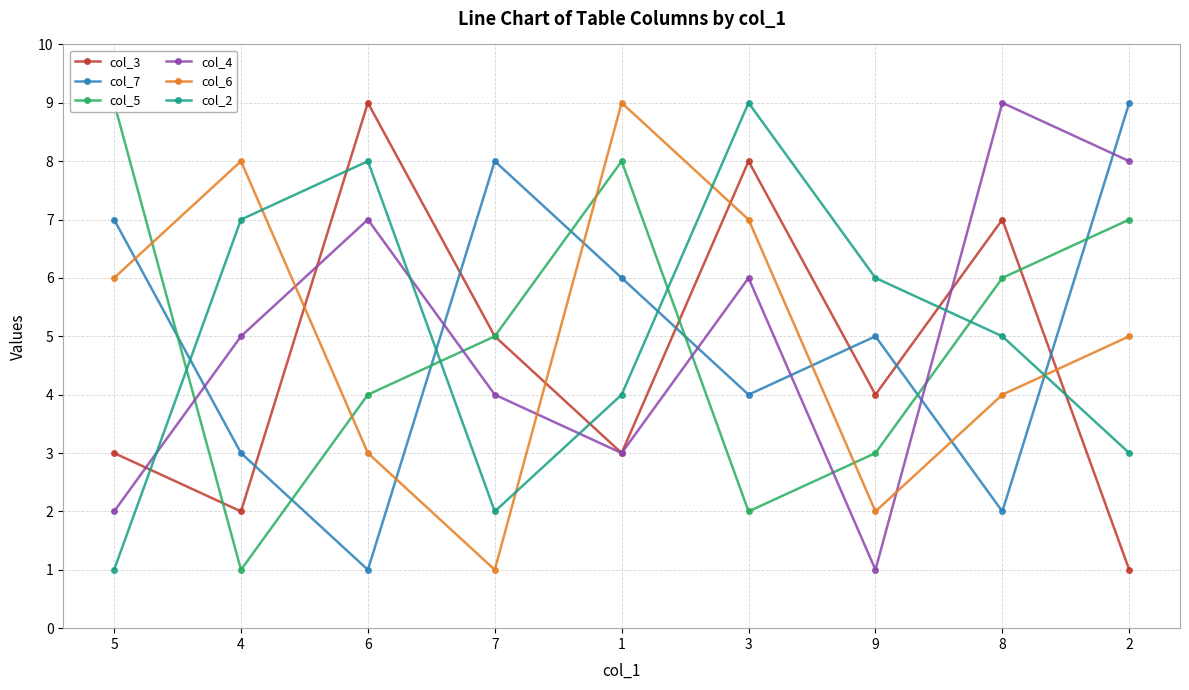

How many interior local peaks does the col_3 series have?

3